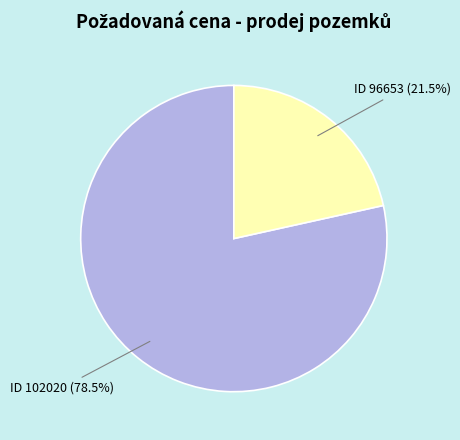

Rank the categories by value from lowest to highest.

ID 96653 (21.5%), ID 102020 (78.5%)